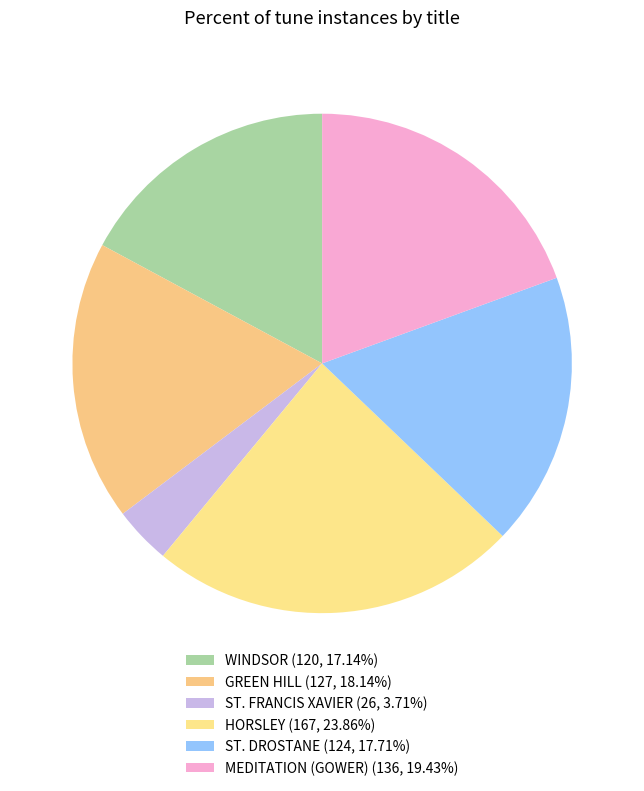

Which slice is the largest?

HORSLEY